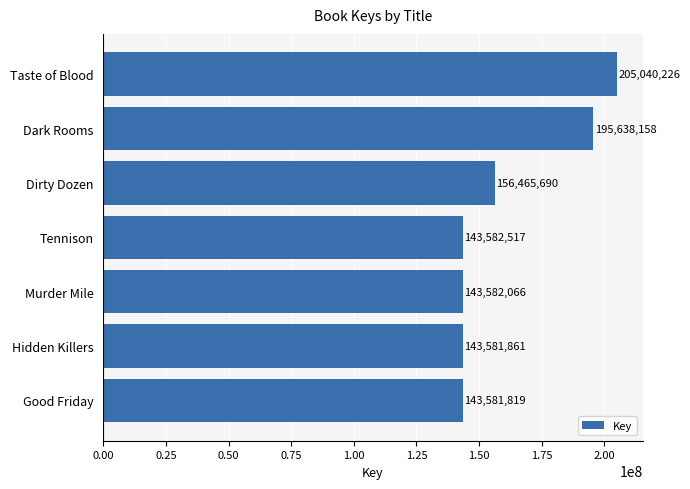

How many distinct data groups are displayed?

1